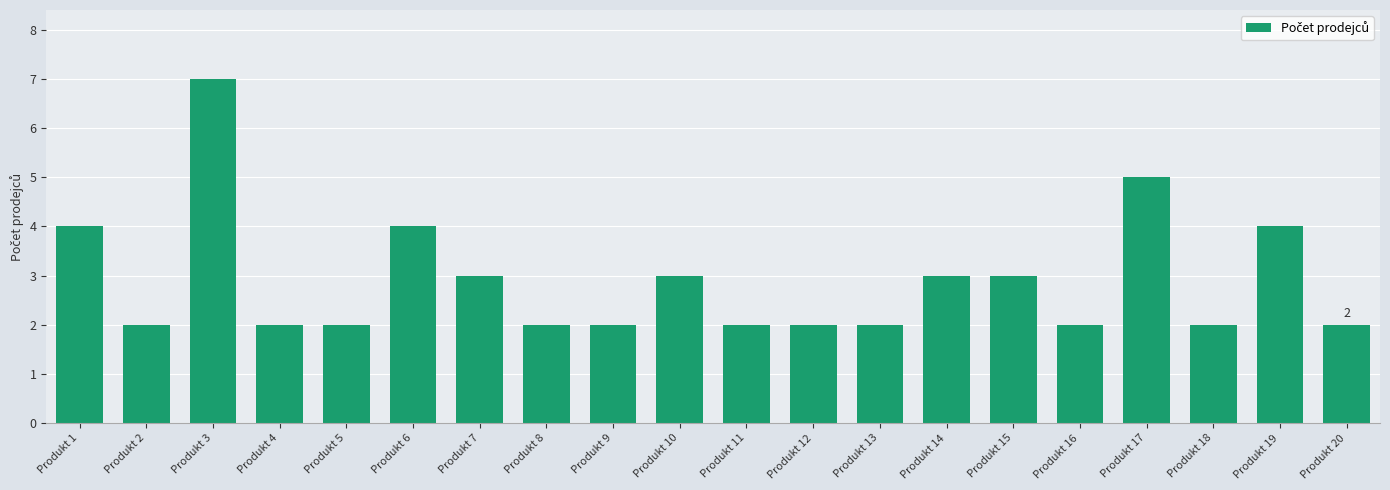

Are the bars horizontal?

No